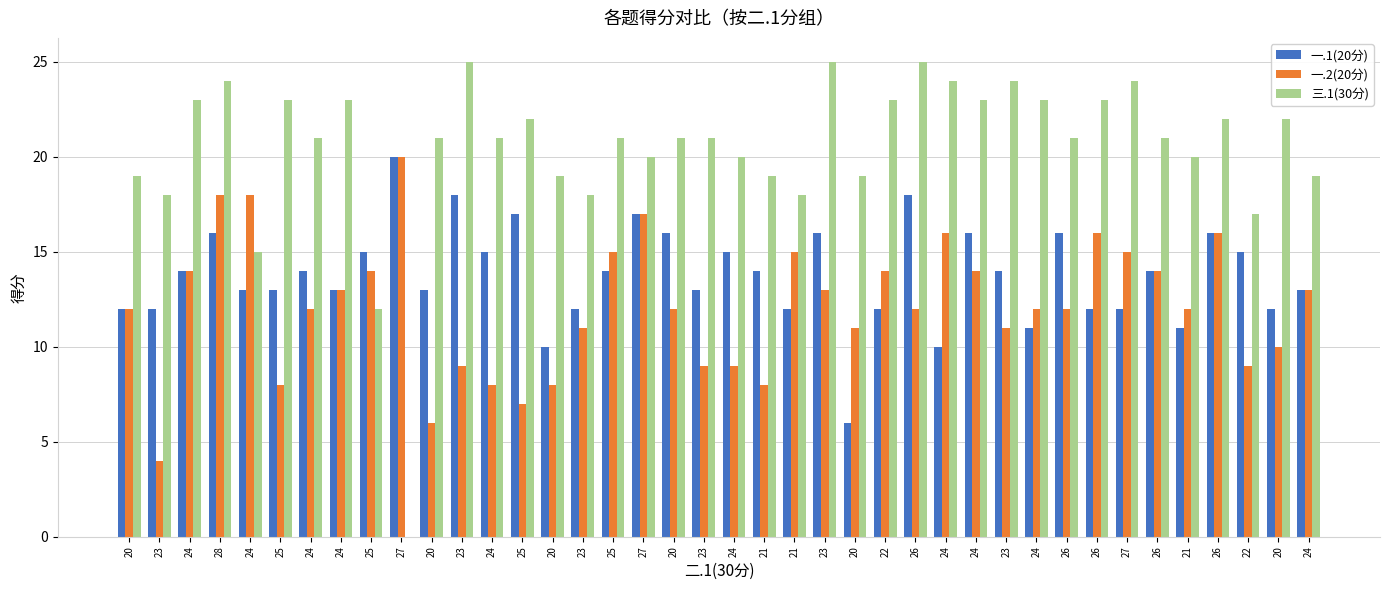

Is it true that 一.1(20分) equals 10 at 20?

True